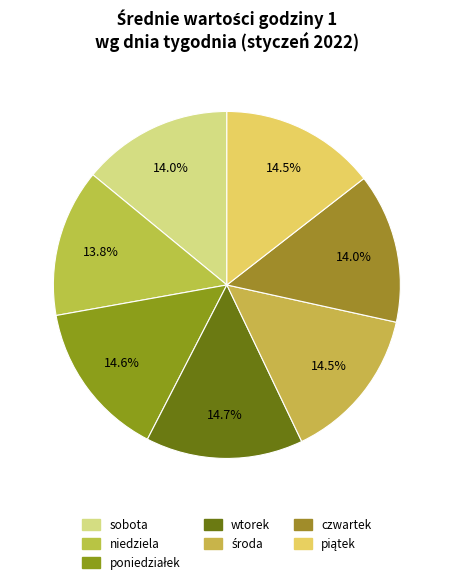

Which category has the biggest portion of the pie?

wtorek